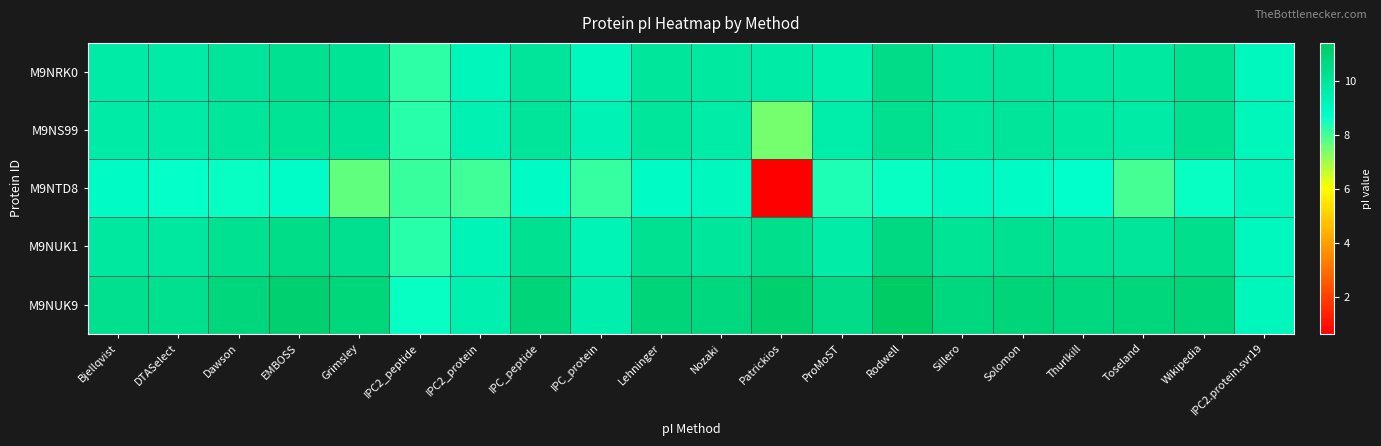

Which has a higher value, Lehninger or Dawson?

Dawson